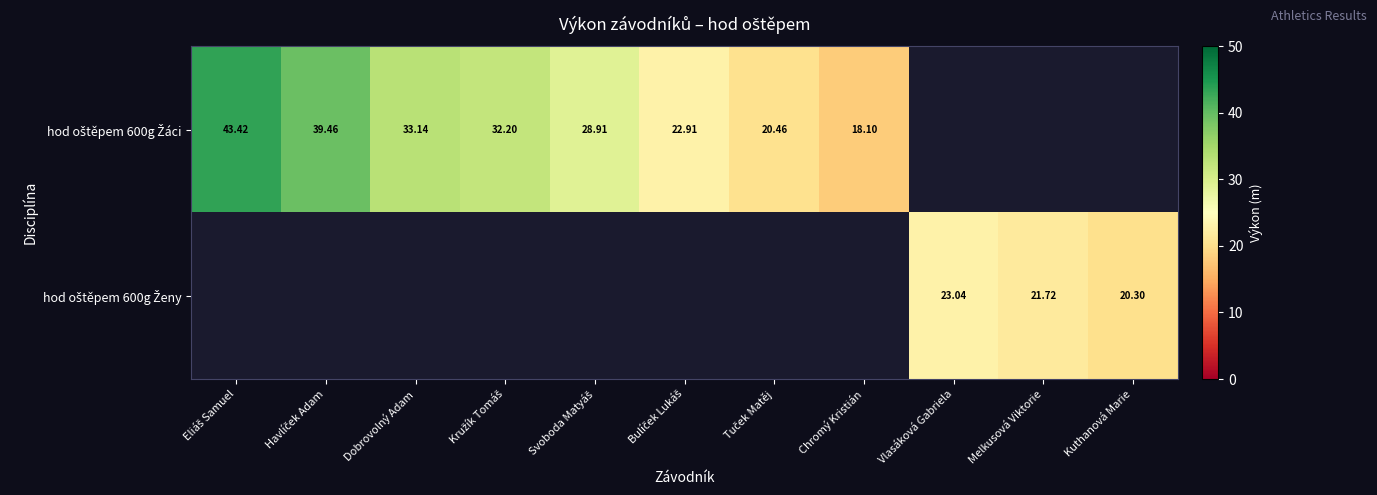

Rank the categories by hod oštěpem 600g Žáci value from highest to lowest.

Eliáš Samuel, Havlíček Adam, Dobrovolný Adam, Kružík Tomáš, Svoboda Matyáš, Bulíček Lukáš, Tuček Matěj, Chromý Kristián, Vlasáková Gabriela, Melkusová Viktorie, Kuthanová Marie